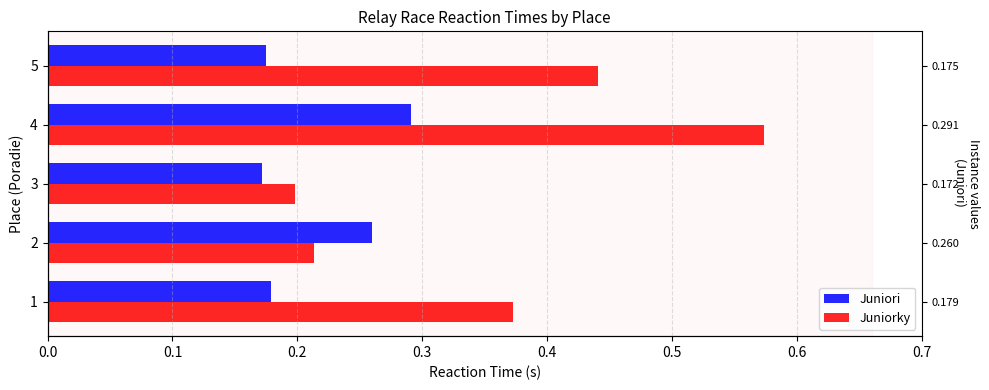

The Juniorky series shows 0.1 at 2. True or false?

False